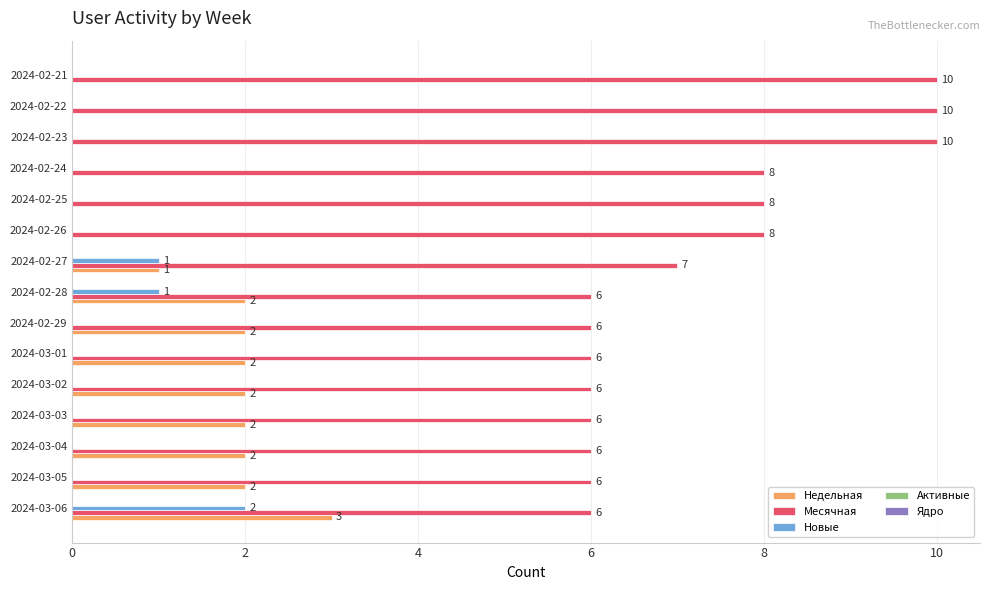

Which series changed the most between 2024-03-01 and 2024-02-22?

Месячная